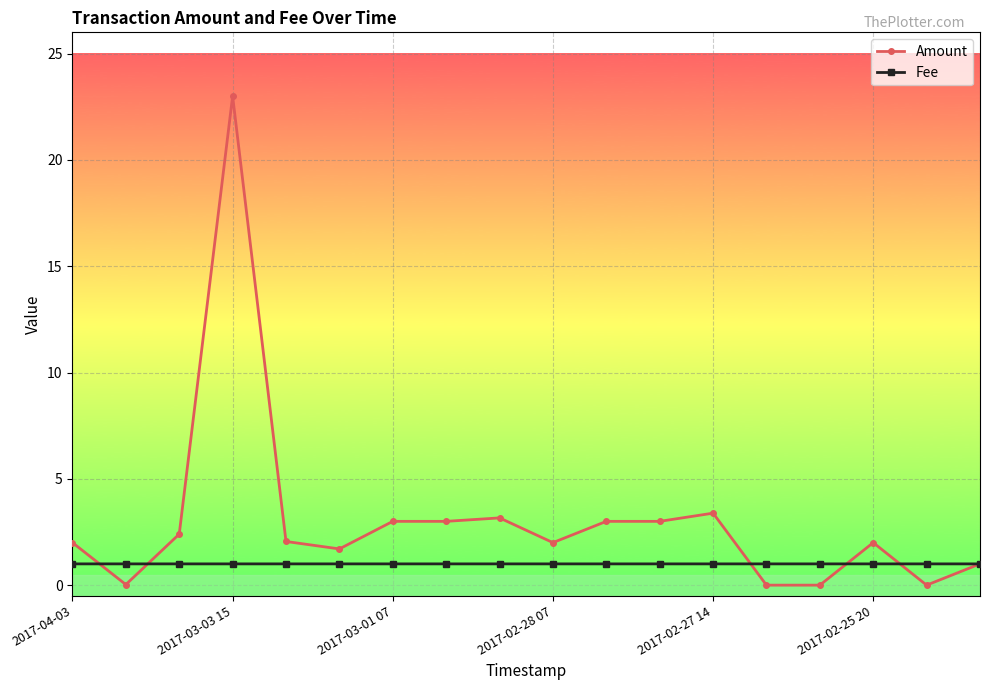

Which series has the largest total across all categories?

Amount